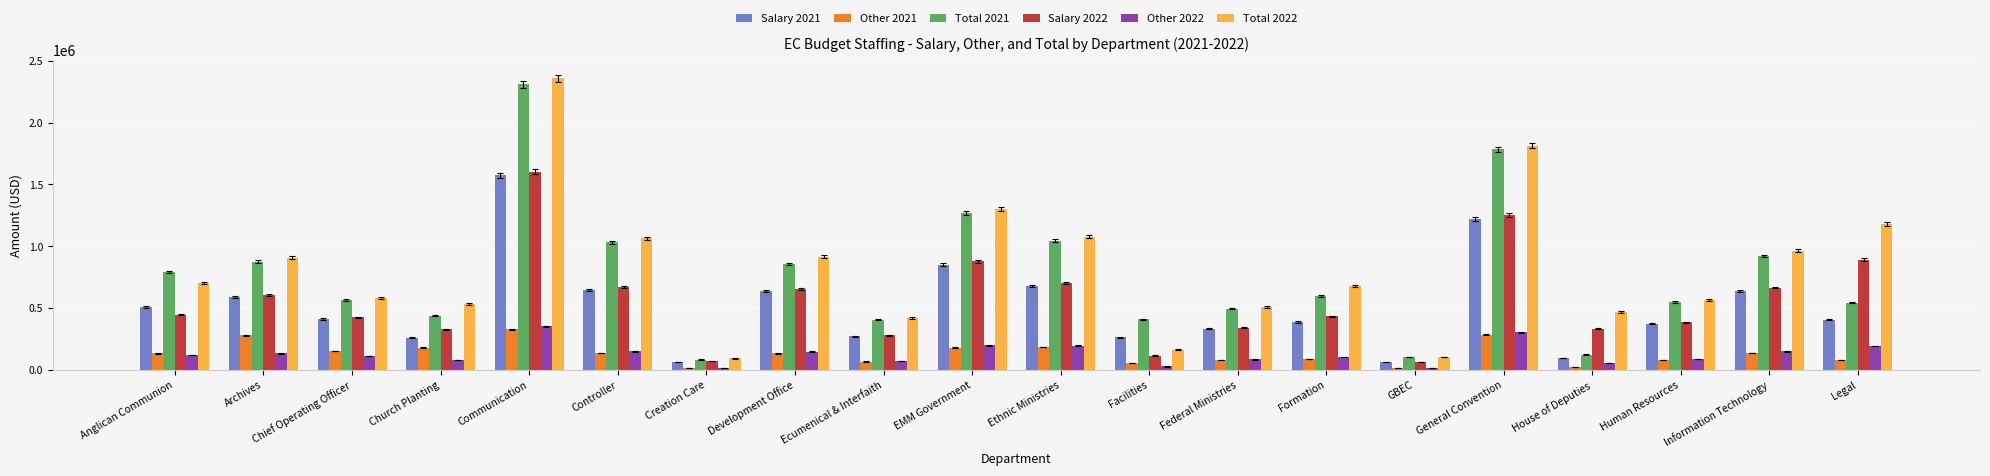

What is the lowest value of the Salary 2022 series?

64917.2